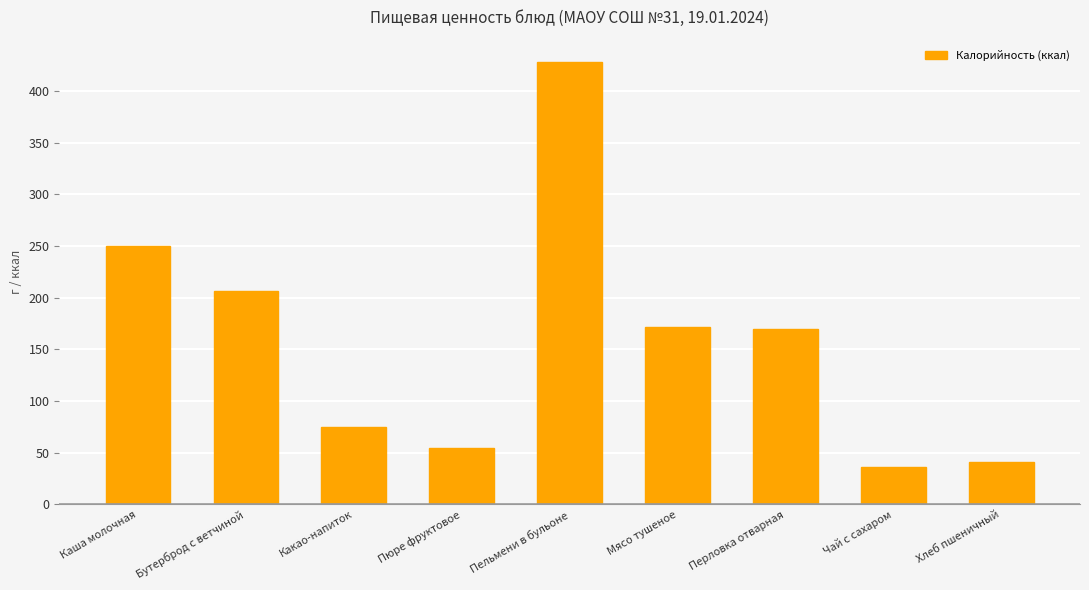

How many categories are shown in the chart?

9